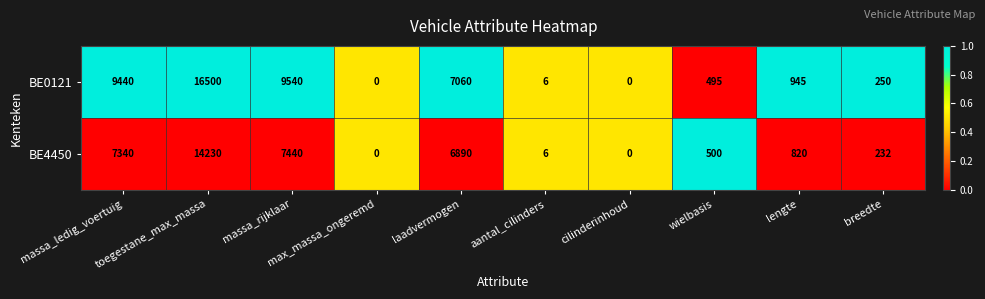

What is the spread (max minus min) of values at laadvermogen?

170